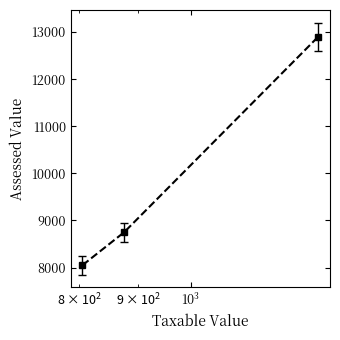

What is the greatest value displayed?

12900